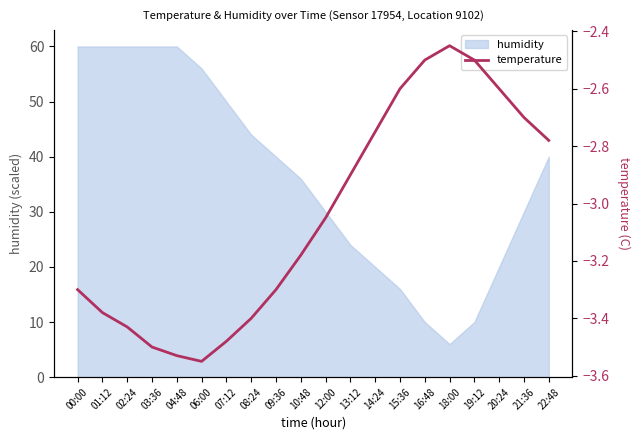

What is the label of the 2nd point from the left?

01:12